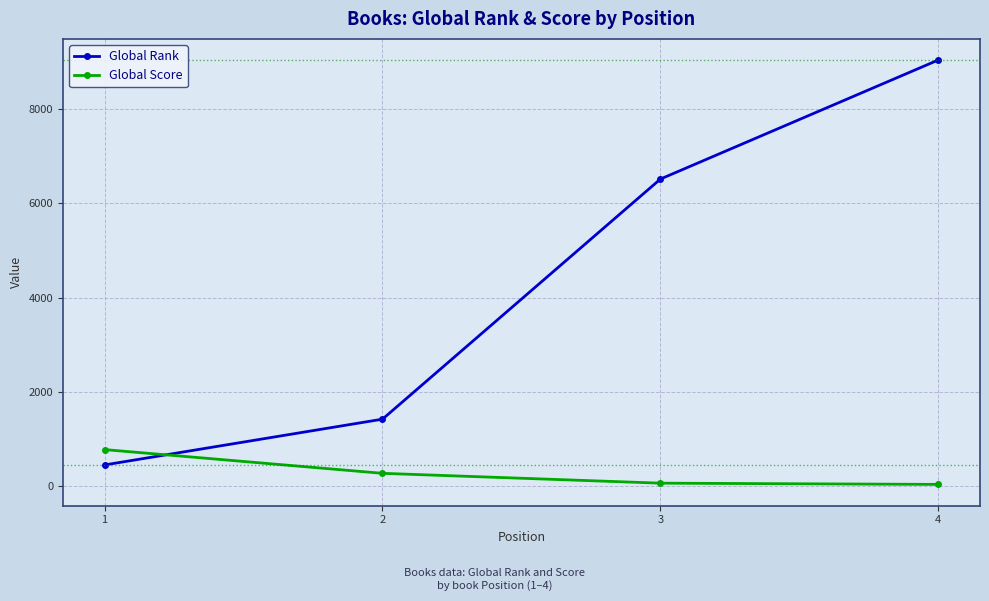

Rank the categories by Global Rank value from lowest to highest.

1, 2, 3, 4